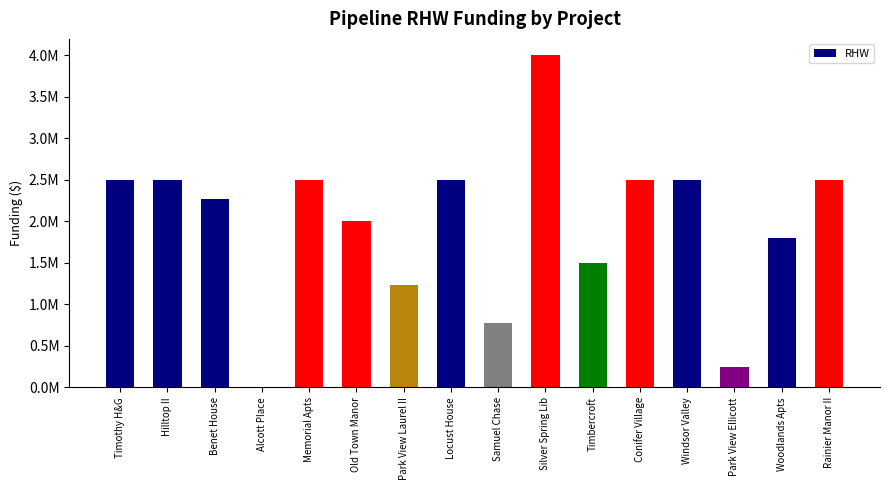

The value at Silver Spring Lib is 5943408. True or false?

False